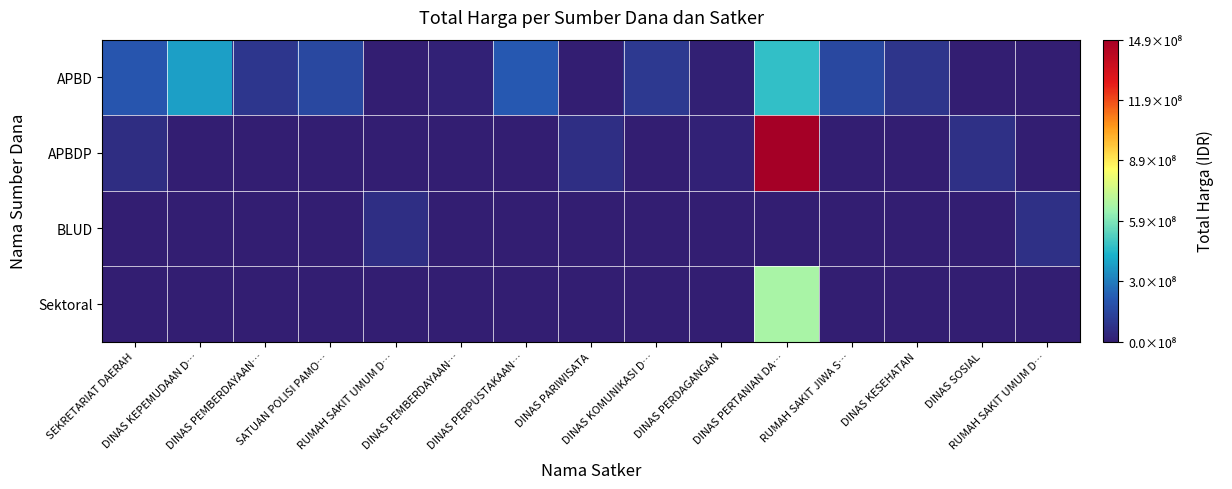

Reading right to left, list all the values displayed in this chart.

APBD: RUMAH SAKIT UMUM D…=0	DINAS SOSIAL=0	DINAS KESEHATAN=83083505	RUMAH SAKIT JIWA S…=152253740	DINAS PERTANIAN DA…=466000000	DINAS PERDAGANGAN=11100000	DINAS KOMUNIKASI D…=100000000	DINAS PARIWISATA=0	DINAS PERPUSTAKAAN…=210105000	DINAS PEMBERDAYAAN…=14400000	RUMAH SAKIT UMUM D…=0	SATUAN POLISI PAMO…=152477000	DINAS PEMBERDAYAAN…=87920000	DINAS KEPEMUDAAN D…=379075000	SEKRETARIAT DAERAH=199750000
APBDP: RUMAH SAKIT UMUM D…=0	DINAS SOSIAL=65000000	DINAS KESEHATAN=0	RUMAH SAKIT JIWA S…=0	DINAS PERTANIAN DA…=1486800150	DINAS PERDAGANGAN=14750000	DINAS KOMUNIKASI D…=0	DINAS PARIWISATA=59375000	DINAS PERPUSTAKAAN…=0	DINAS PEMBERDAYAAN…=5093000	RUMAH SAKIT UMUM D…=0	SATUAN POLISI PAMO…=0	DINAS PEMBERDAYAAN…=0	DINAS KEPEMUDAAN D…=0	SEKRETARIAT DAERAH=56000000
BLUD: RUMAH SAKIT UMUM D…=66871000	DINAS SOSIAL=0	DINAS KESEHATAN=0	RUMAH SAKIT JIWA S…=0	DINAS PERTANIAN DA…=0	DINAS PERDAGANGAN=0	DINAS KOMUNIKASI D…=0	DINAS PARIWISATA=0	DINAS PERPUSTAKAAN…=0	DINAS PEMBERDAYAAN…=0	RUMAH SAKIT UMUM D…=62920000	SATUAN POLISI PAMO…=0	DINAS PEMBERDAYAAN…=0	DINAS KEPEMUDAAN D…=0	SEKRETARIAT DAERAH=0
Sektoral: RUMAH SAKIT UMUM D…=0	DINAS SOSIAL=0	DINAS KESEHATAN=0	RUMAH SAKIT JIWA S…=0	DINAS PERTANIAN DA…=673621780	DINAS PERDAGANGAN=0	DINAS KOMUNIKASI D…=0	DINAS PARIWISATA=0	DINAS PERPUSTAKAAN…=0	DINAS PEMBERDAYAAN…=0	RUMAH SAKIT UMUM D…=0	SATUAN POLISI PAMO…=0	DINAS PEMBERDAYAAN…=0	DINAS KEPEMUDAAN D…=0	SEKRETARIAT DAERAH=0